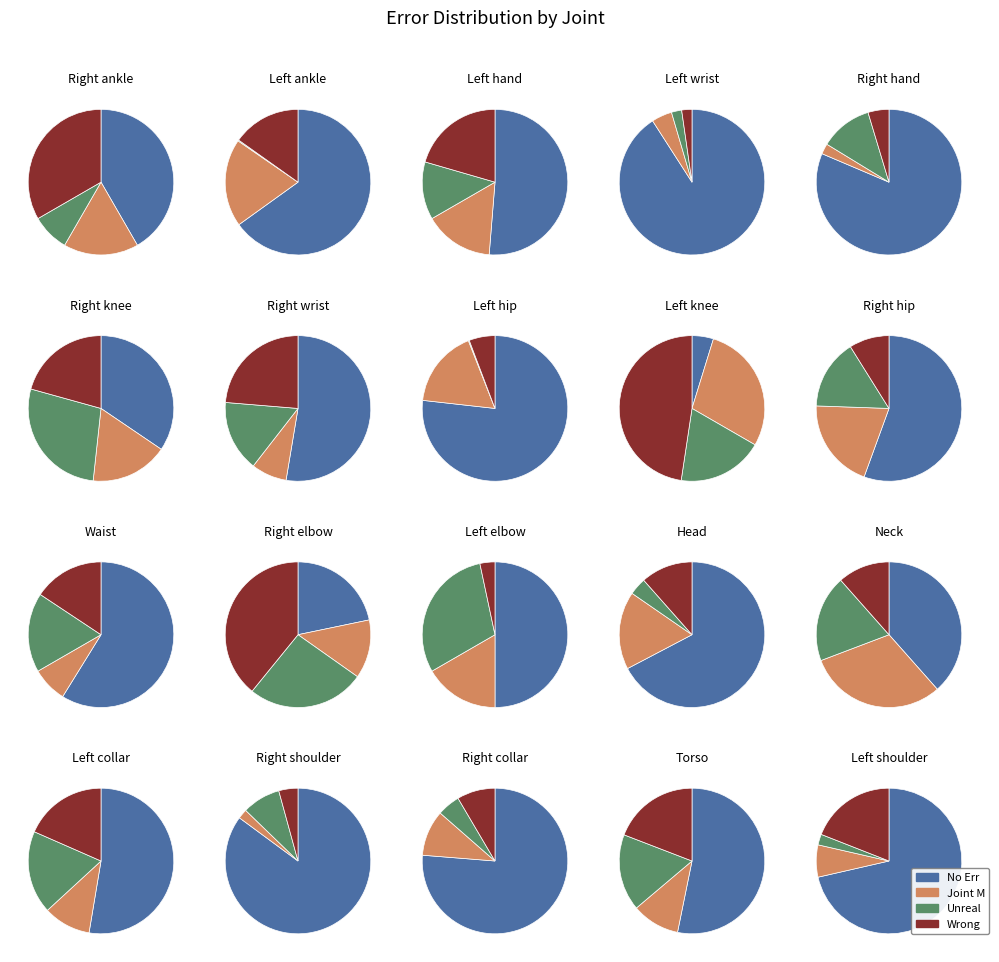

Between 12 and 21, which series saw the biggest shift?

Unrealistic